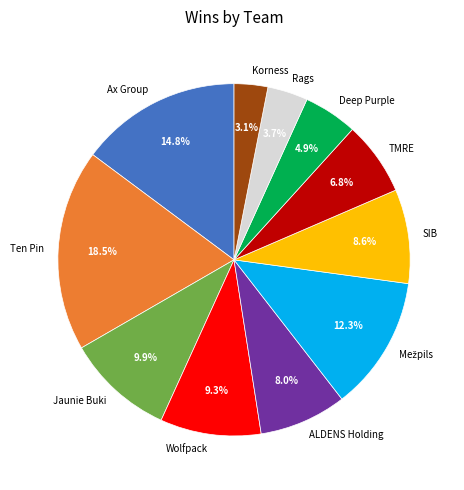

To the nearest percent, what is the combined percentage of Deep Purple and ALDENS Holding?

13%